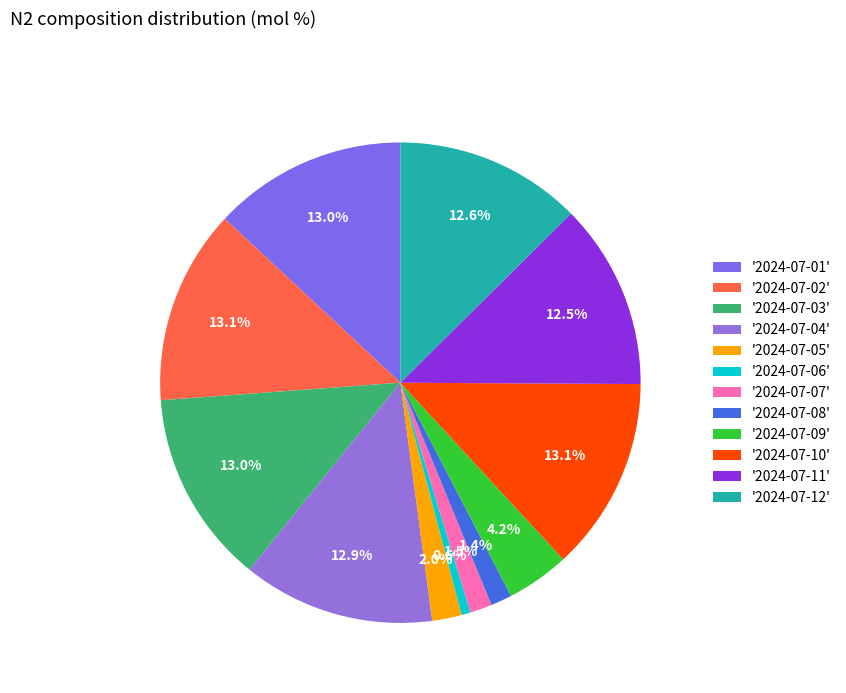

How many slices are in this pie chart?

12